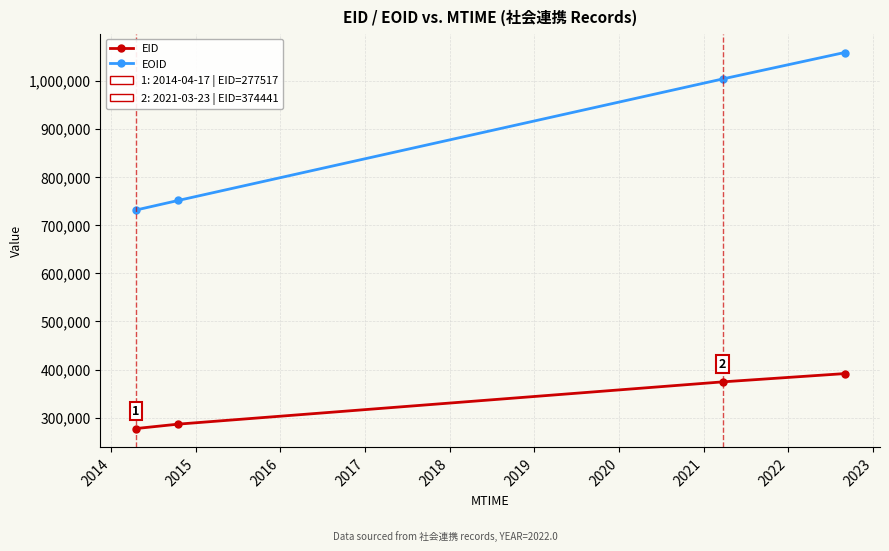

How many lines are shown in the chart?

2